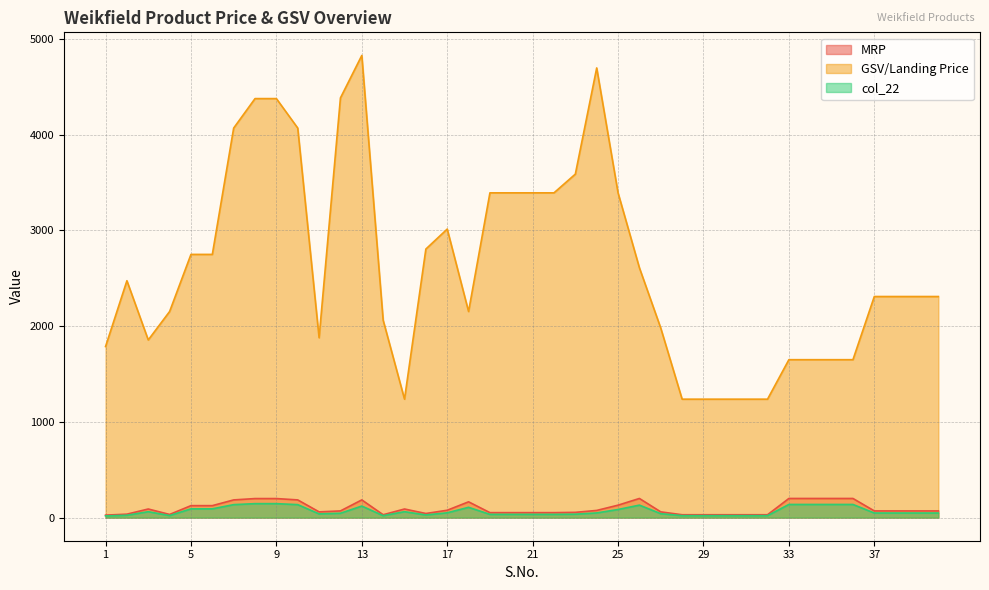

Which category has the lowest value in the GSV/Landing Price series?

15